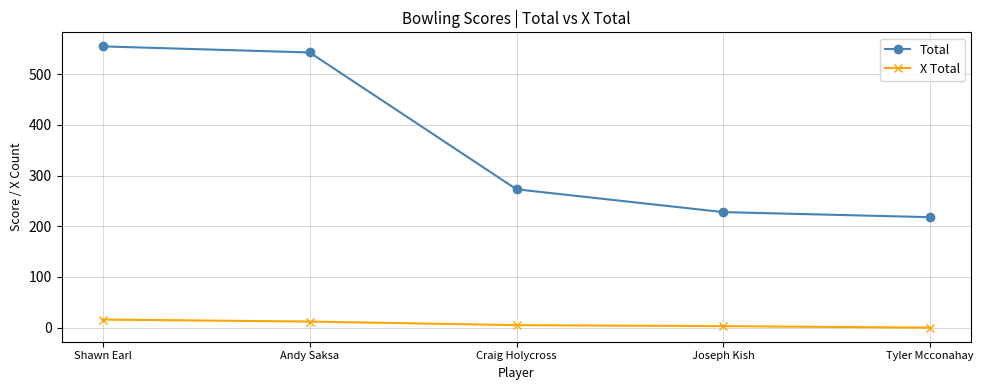

What is the difference between the X Total values at Shawn Earl and Andy Saksa?

4